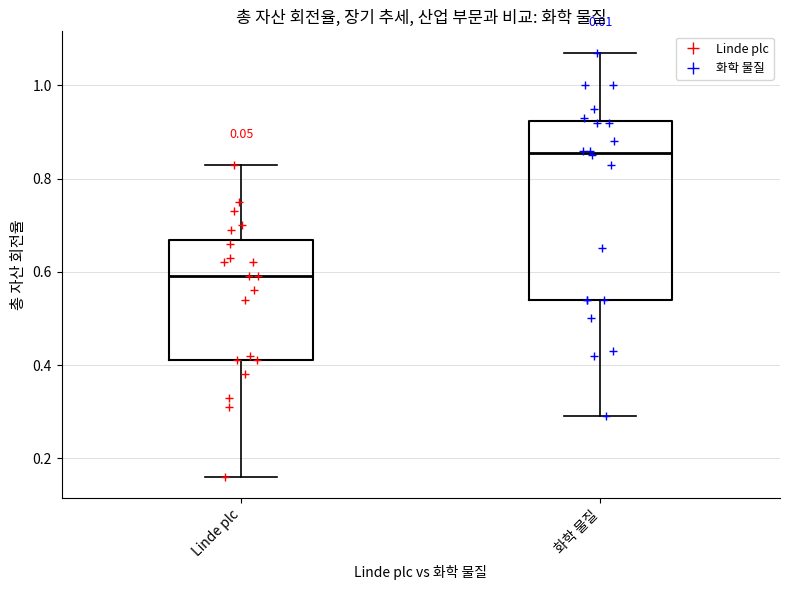

Which box's median line is the highest?

화학 물질